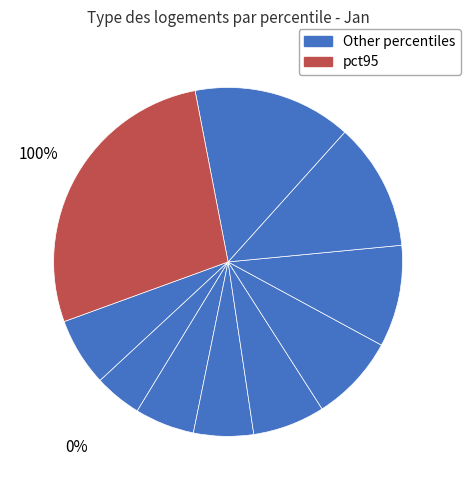

Count the number of slices in the pie.

10